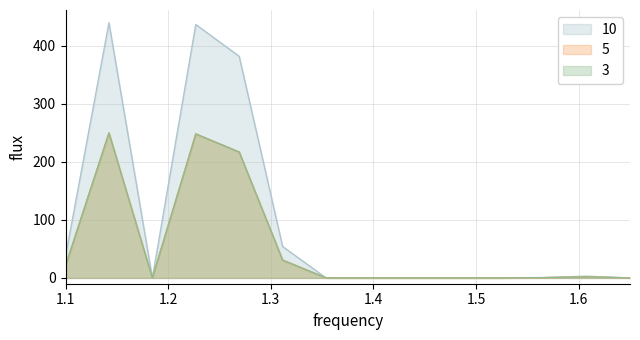

Which series changed the most between 5 and 14?

10